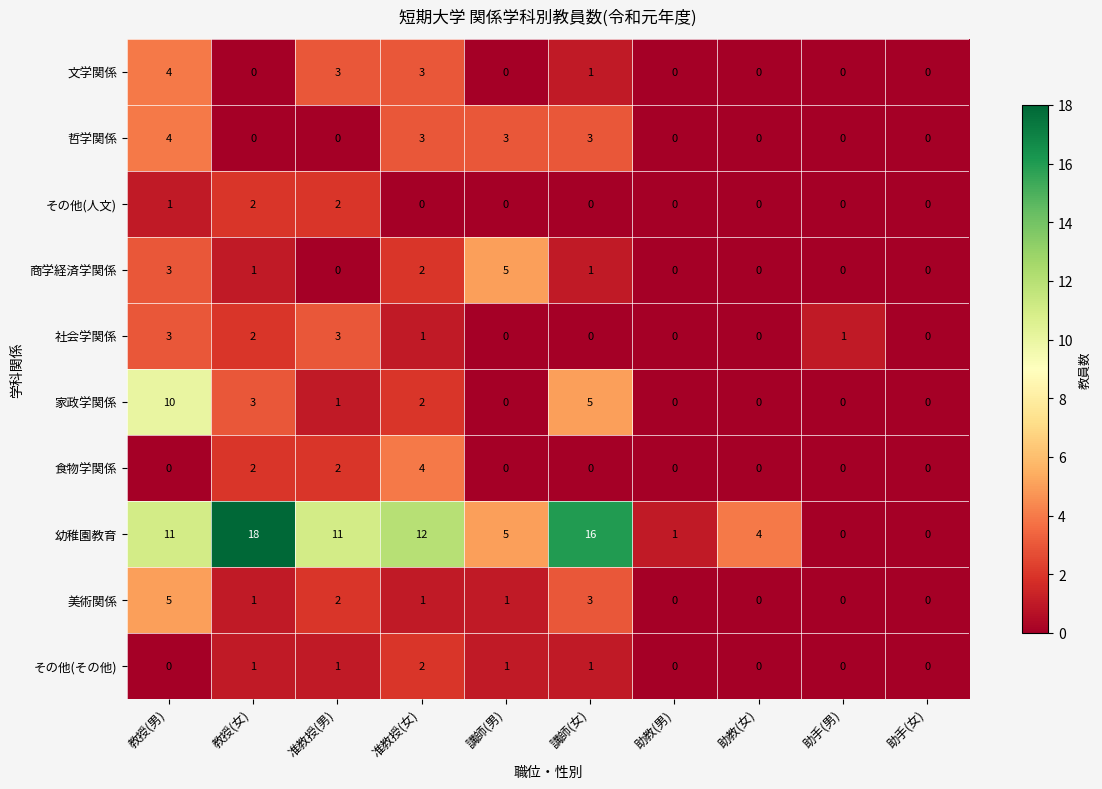

At which category is the sum across all series the highest?

教授(男)